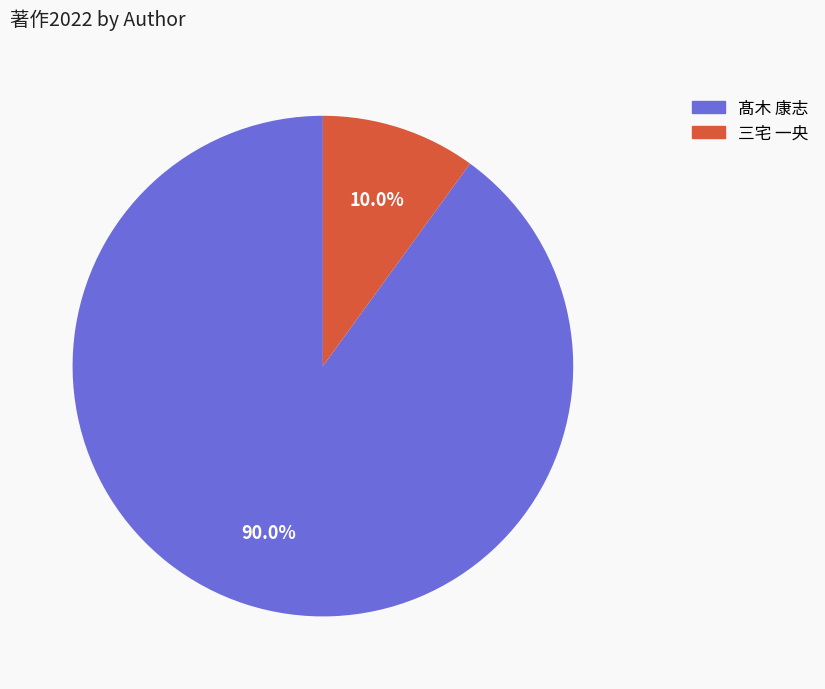

What is the smallest slice in the pie chart?

三宅 一央